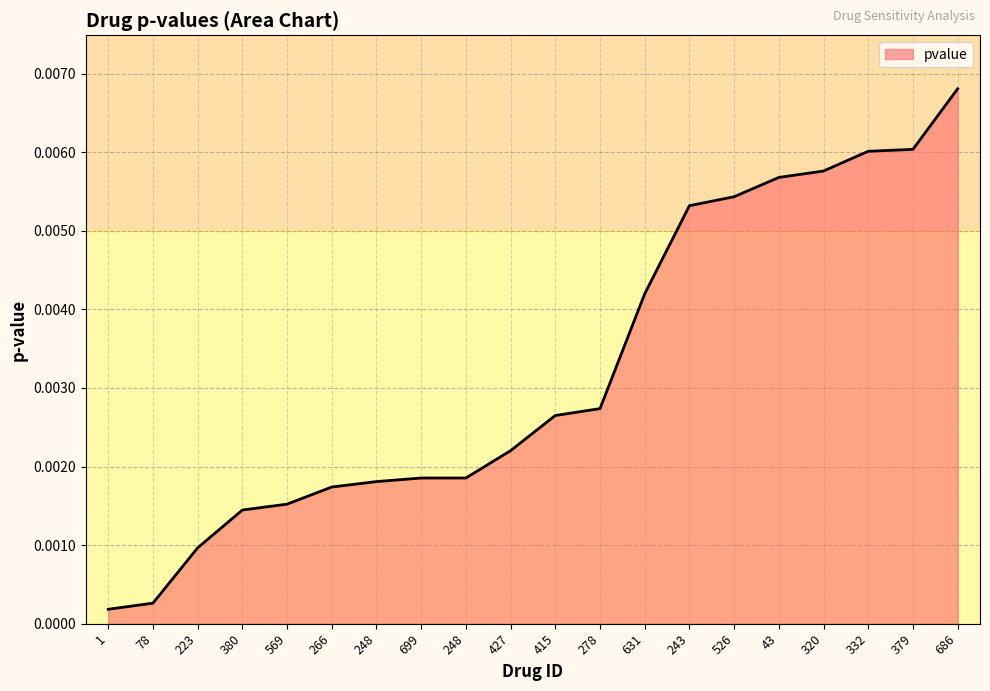

What is the label of the 10th point from the right?

415